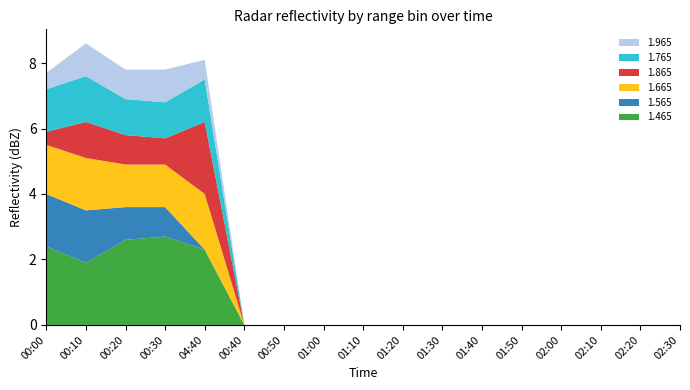

Reading left to right, list all the values displayed in this chart.

1.465: 2.4	1.9	2.6	2.7	2.3	0.0	0.0	0.0	0.0	0.0	0.0	0.0	0.0	0.0	0.0	0.0	0.0
1.565: 1.6	1.6	1.0	0.9	0.0	0.0	0.0	0.0	0.0	0.0	0.0	0.0	0.0	0.0	0.0	0.0	0.0
1.665: 1.5	1.6	1.3	1.3	1.7	0.0	0.0	0.0	0.0	0.0	0.0	0.0	0.0	0.0	0.0	0.0	0.0
1.865: 0.4	1.1	0.9	0.8	2.2	0.0	0.0	0.0	0.0	0.0	0.0	0.0	0.0	0.0	0.0	0.0	0.0
1.765: 1.3	1.4	1.1	1.1	1.3	0.0	0.0	0.0	0.0	0.0	0.0	0.0	0.0	0.0	0.0	0.0	0.0
1.965: 0.5	1.0	0.9	1.0	0.6	0.0	0.0	0.0	0.0	0.0	0.0	0.0	0.0	0.0	0.0	0.0	0.0